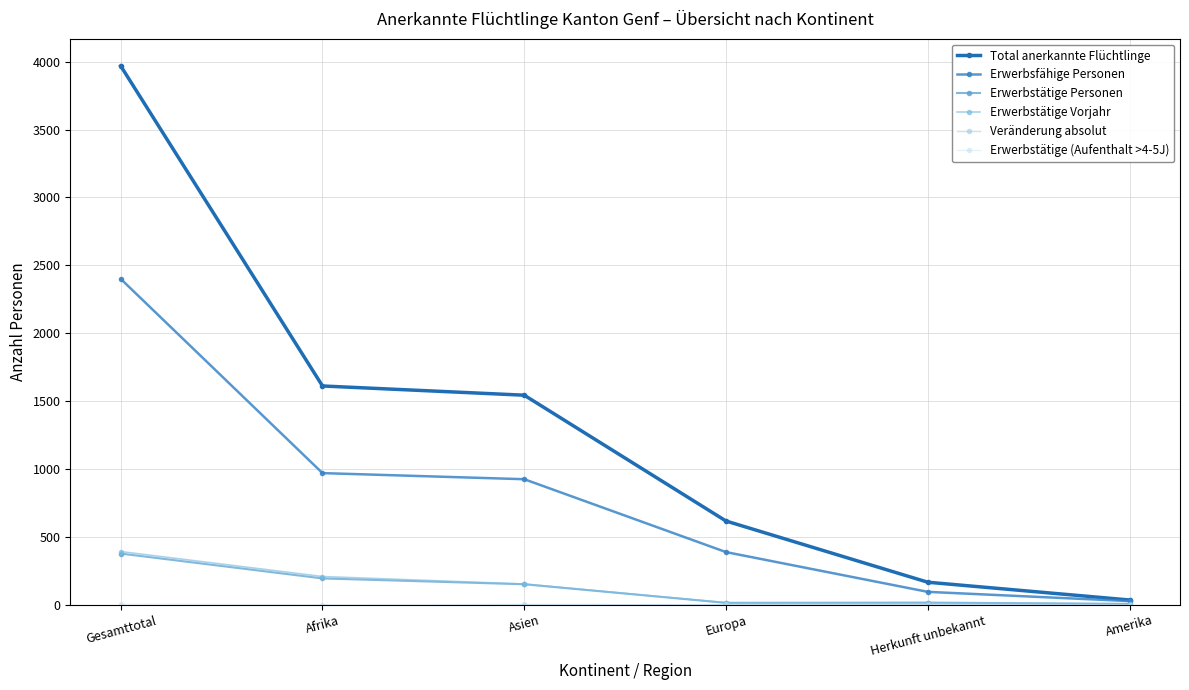

The Erwerbstätige Personen series shows 7 at Amerika. True or false?

False